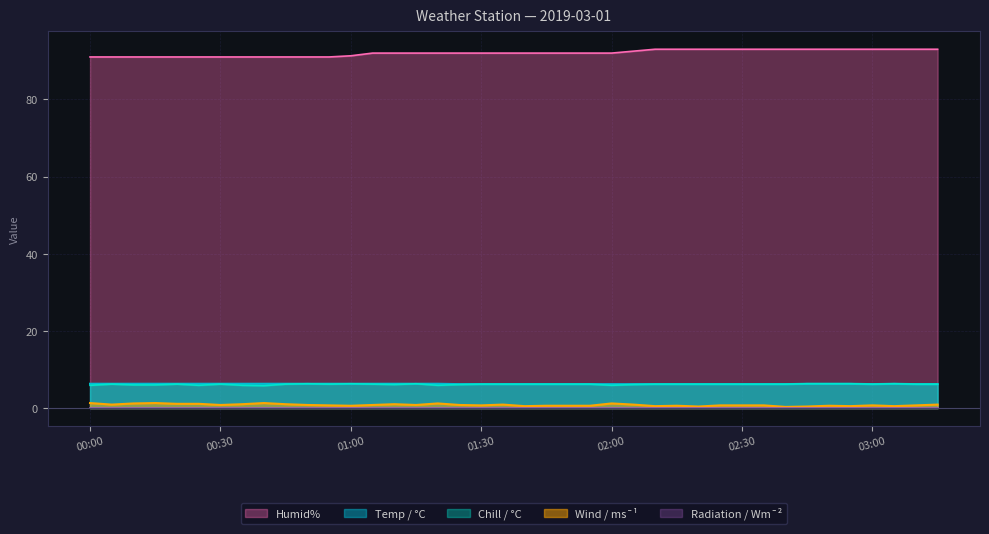

What is the maximum value shown in the chart?

93.0